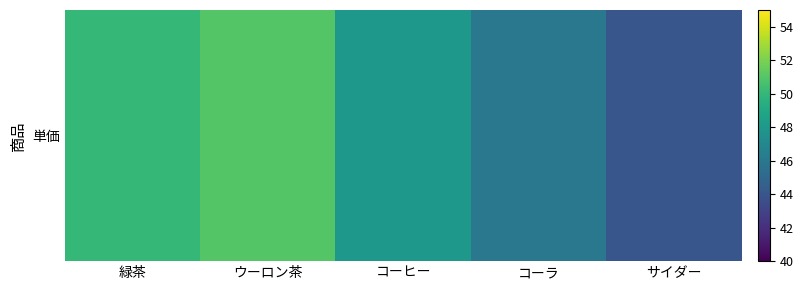

Reading left to right, list all the values displayed in this chart.

緑茶=50	ウーロン茶=51	コーヒー=48	コーラ=46	サイダー=44